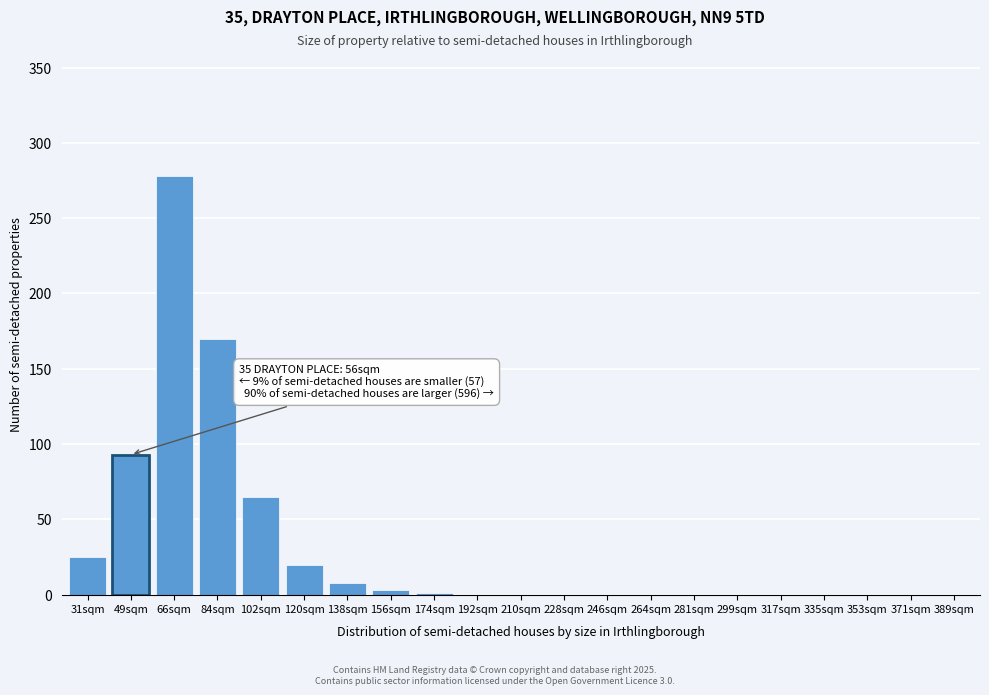

What is the sum of the values at 138sqm and 49sqm?

101